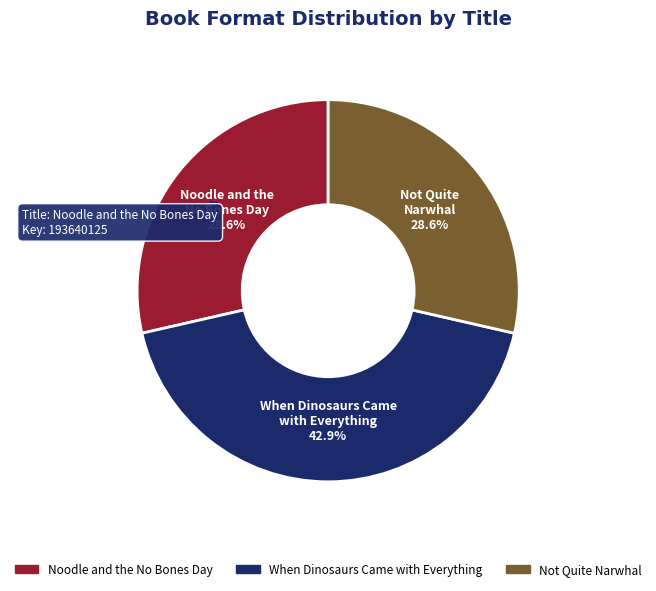

Approximately how many times larger is the value at Noodle and the No Bones Day compared to Not Quite Narwhal?

1.0